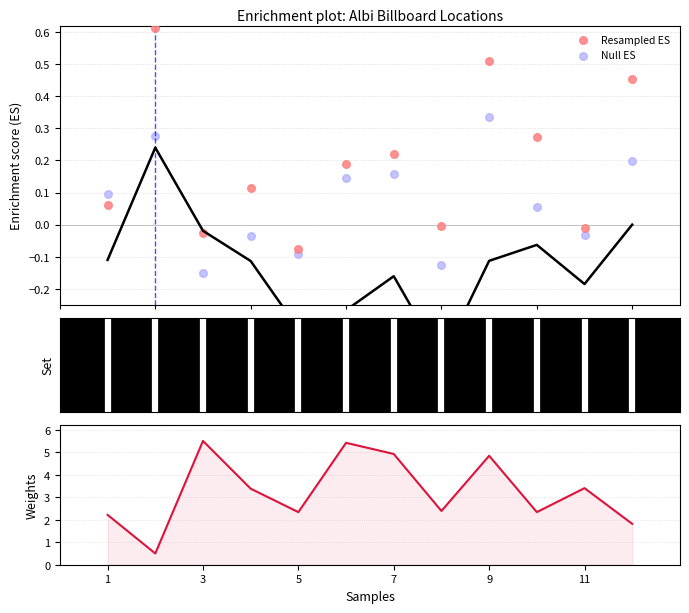

Which series has the largest total across all categories?

Weights